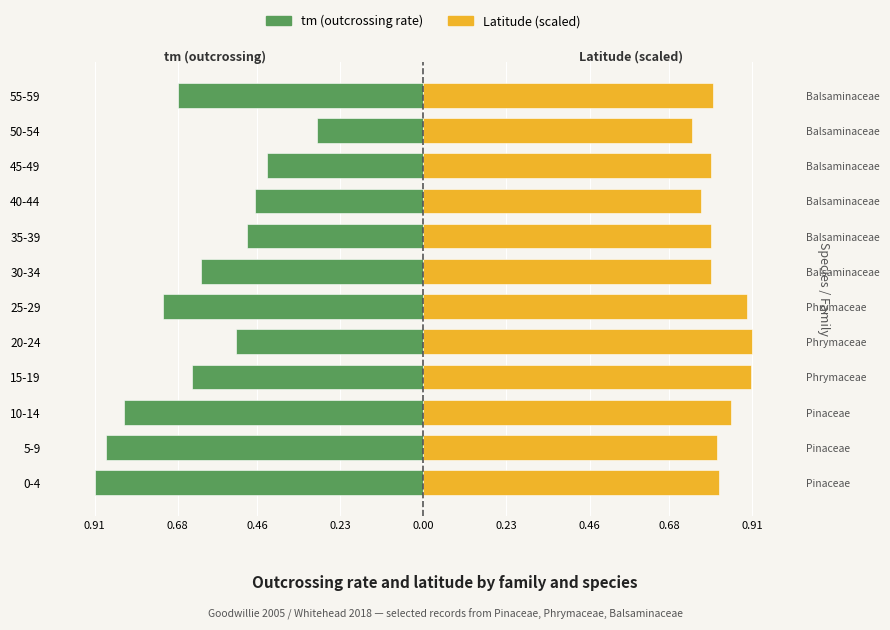

Is it true that Latitude (scaled) equals 0.5 at 40-44?

False